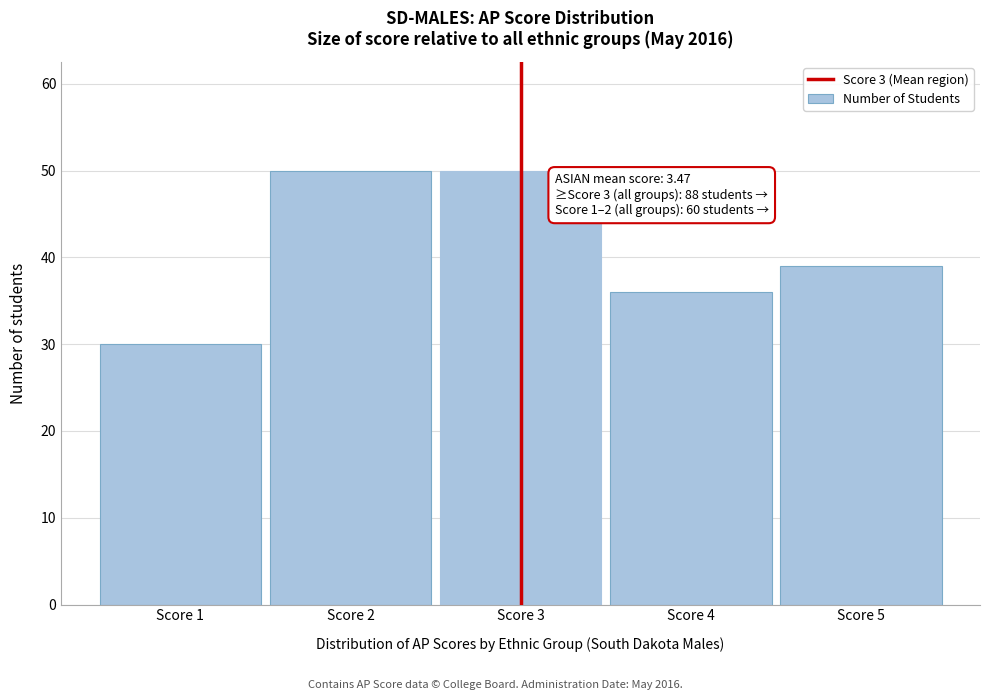

Reading right to left, transcribe all the data shown in this chart.

Score 5=39	Score 4=36	Score 3=50	Score 2=50	Score 1=30